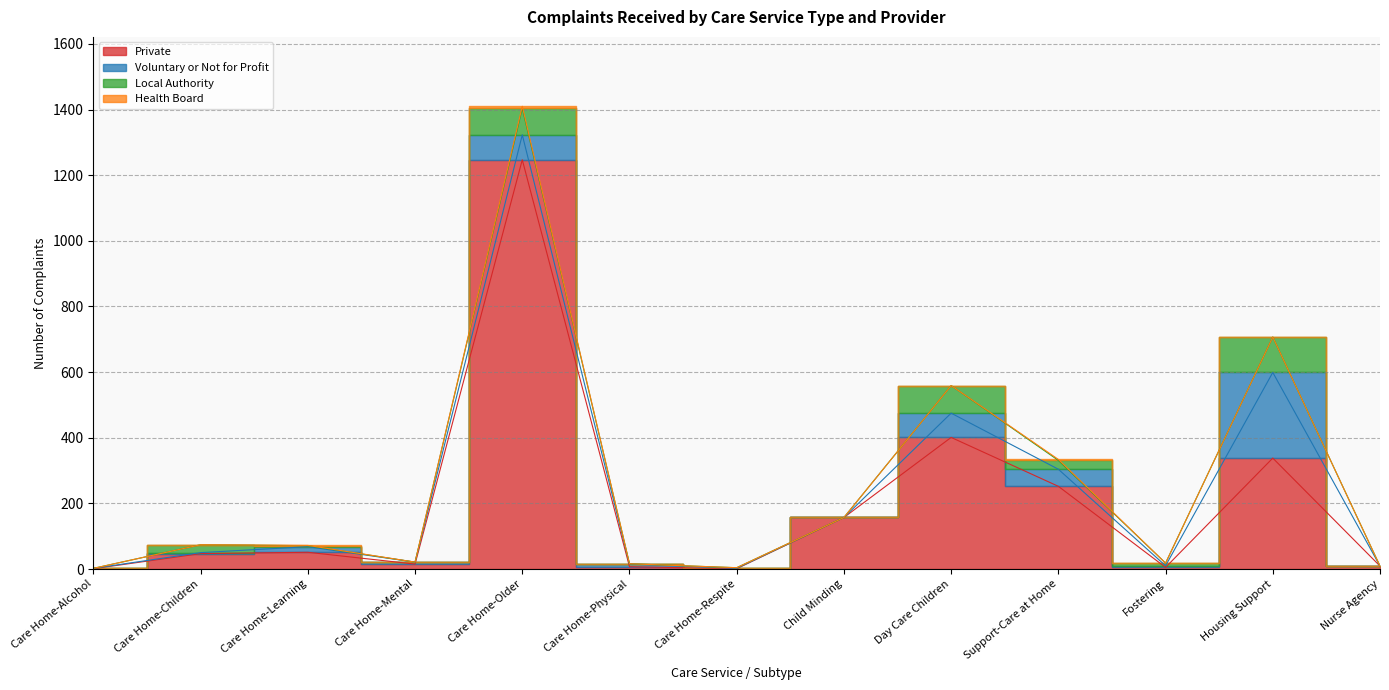

Where does the Private series first go above 47?

Care Home-Learning